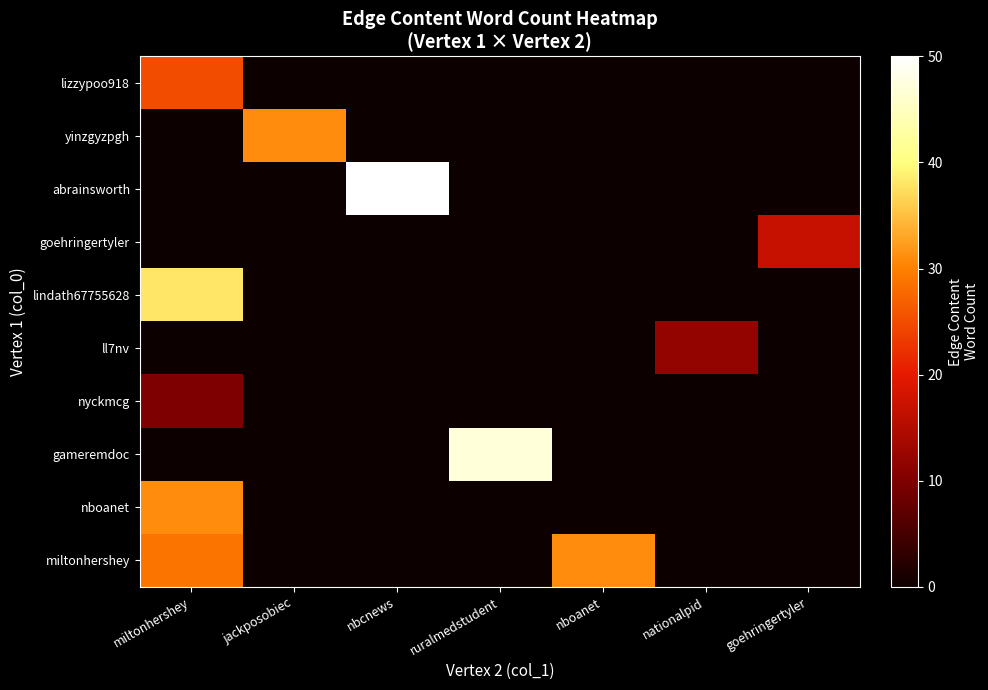

Reading left to right, extract all data points from this chart.

lizzypoo918: miltonhershey=25	jackposobiec=0	nbcnews=0	ruralmedstudent=0	nboanet=0	nationalpid=0	goehringertyler=0
yinzgyzpgh: miltonhershey=0	jackposobiec=31	nbcnews=0	ruralmedstudent=0	nboanet=0	nationalpid=0	goehringertyler=0
abrainsworth: miltonhershey=0	jackposobiec=0	nbcnews=50	ruralmedstudent=0	nboanet=0	nationalpid=0	goehringertyler=0
goehringertyler: miltonhershey=0	jackposobiec=0	nbcnews=0	ruralmedstudent=0	nboanet=0	nationalpid=0	goehringertyler=17
lindath67755628: miltonhershey=38	jackposobiec=0	nbcnews=0	ruralmedstudent=0	nboanet=0	nationalpid=0	goehringertyler=0
ll7nv: miltonhershey=0	jackposobiec=0	nbcnews=0	ruralmedstudent=0	nboanet=0	nationalpid=12	goehringertyler=0
nyckmcg: miltonhershey=10	jackposobiec=0	nbcnews=0	ruralmedstudent=0	nboanet=0	nationalpid=0	goehringertyler=0
gameremdoc: miltonhershey=0	jackposobiec=0	nbcnews=0	ruralmedstudent=47	nboanet=0	nationalpid=0	goehringertyler=0
nboanet: miltonhershey=31	jackposobiec=0	nbcnews=0	ruralmedstudent=0	nboanet=0	nationalpid=0	goehringertyler=0
miltonhershey: miltonhershey=29	jackposobiec=0	nbcnews=0	ruralmedstudent=0	nboanet=31	nationalpid=0	goehringertyler=0